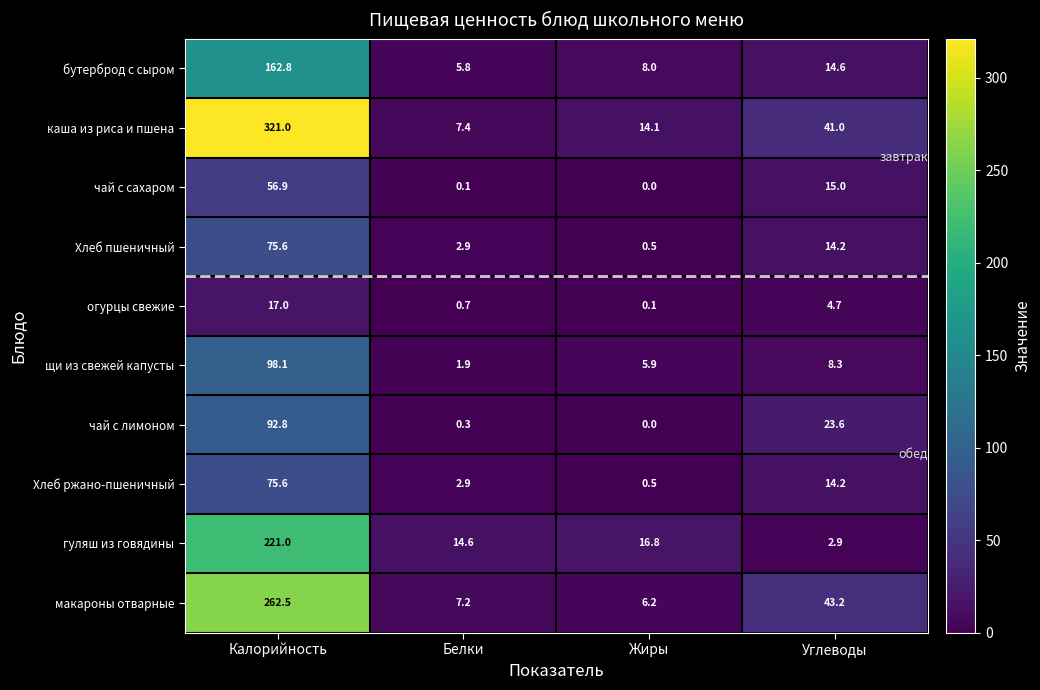

What is the spread (max minus min) of values at Углеводы?

40.3